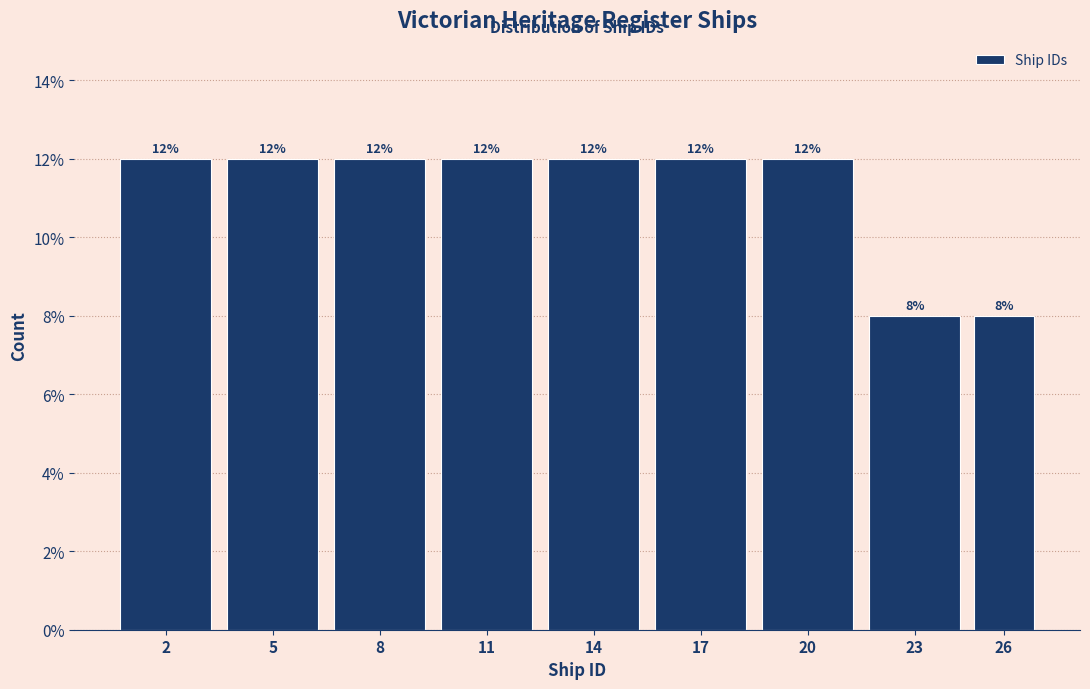

Reading left to right, list all the values displayed in this chart.

12	12	12	12	12	12	12	8	8